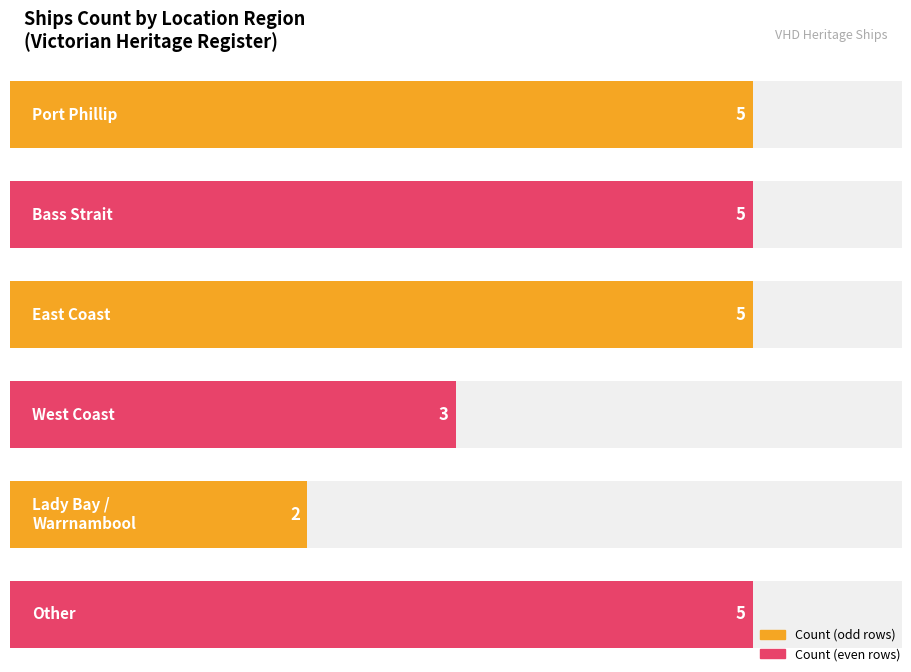

At which label is the value closest to 3?

West Coast